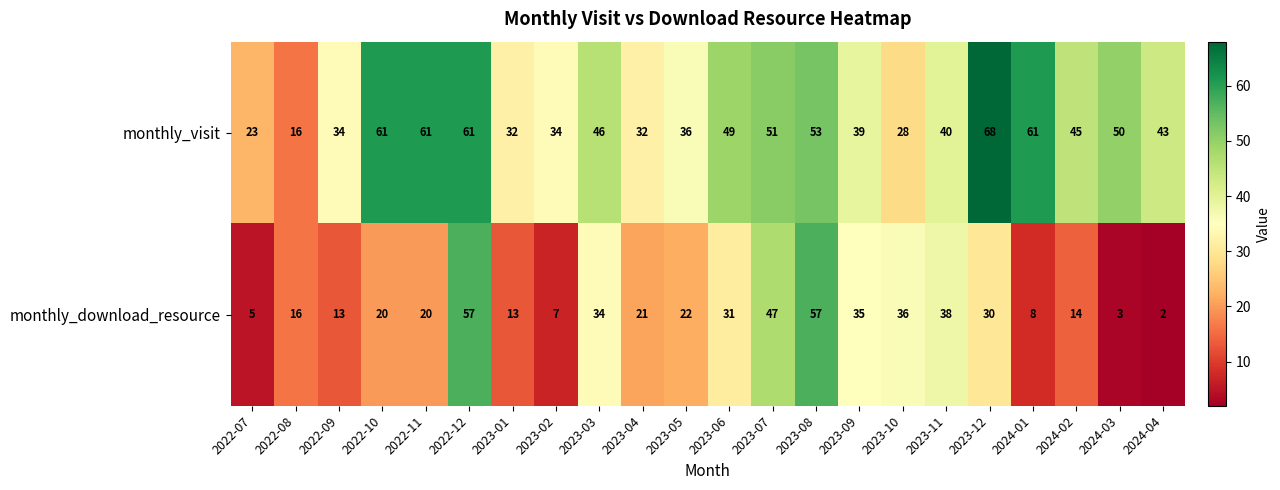

Which series has the largest total across all categories?

monthly_visit